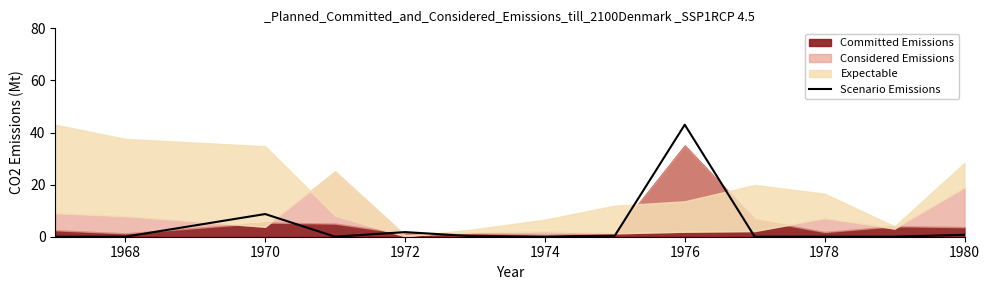

What is the maximum value for Scenario Emissions?

43.0